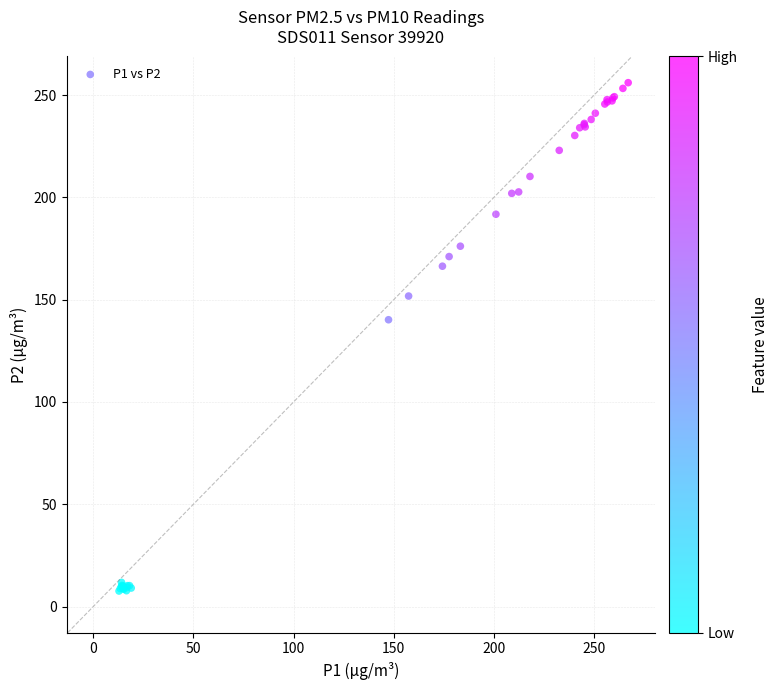

What Y value in the scatter plot is closest to 131?

140.2